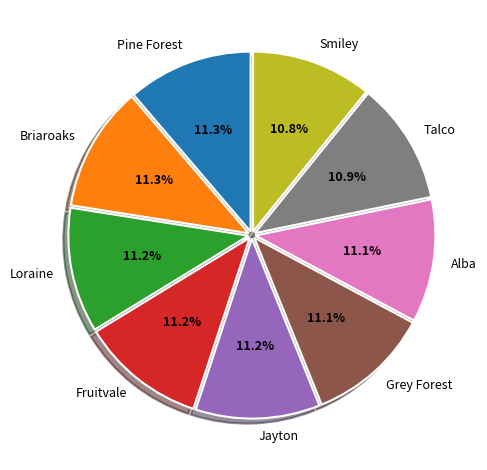

How many slices are in this pie chart?

9